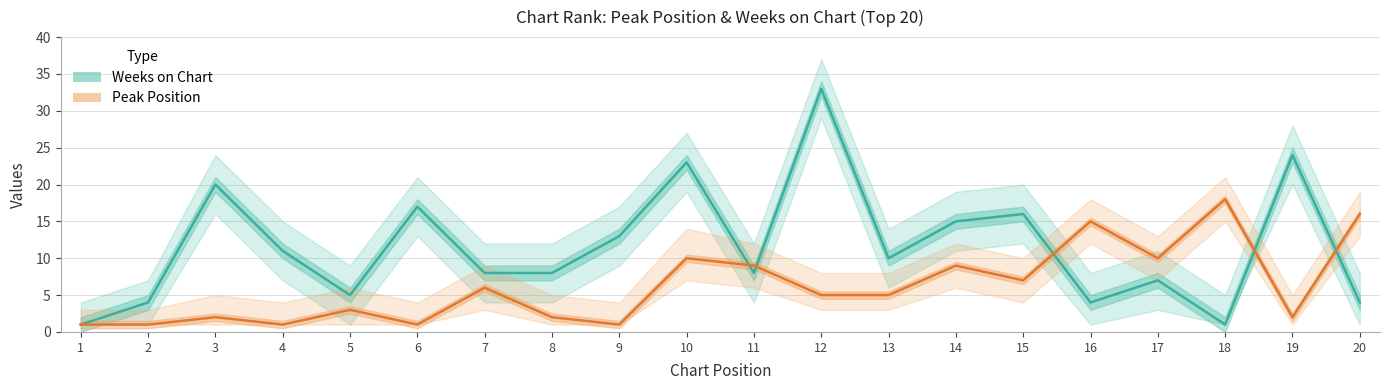

What is the minimum value for Peak Position?

1